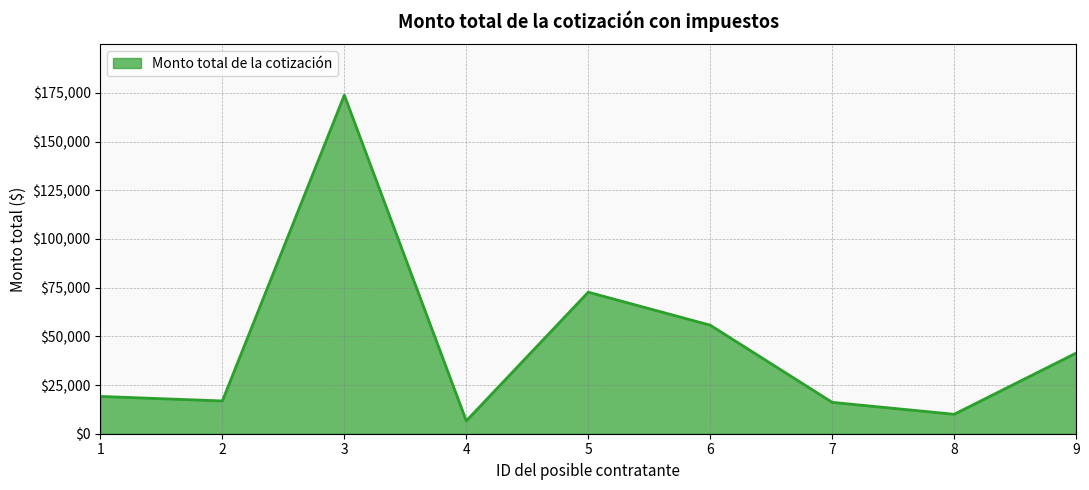

What is the maximum value shown in the chart?

173866.4